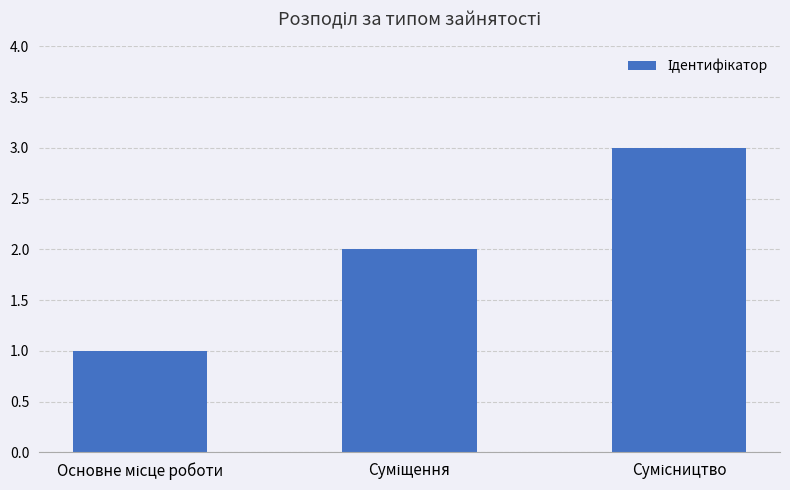

What is the greatest value displayed?

3